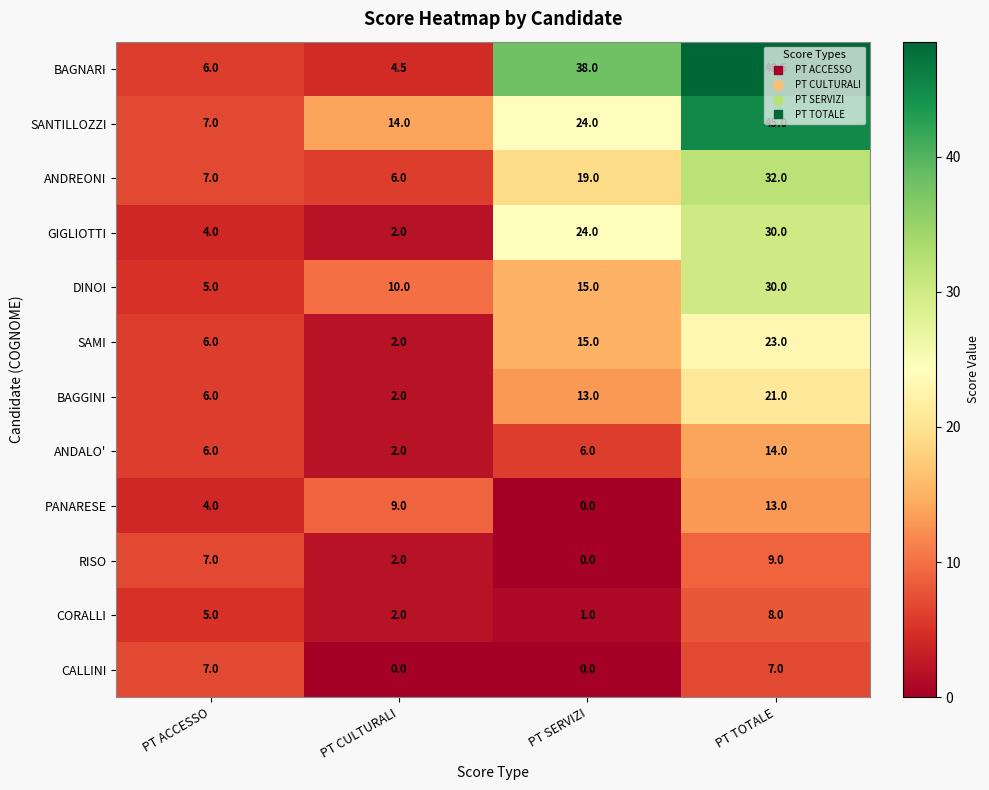

At how many categories does at least one series exceed 46?

1